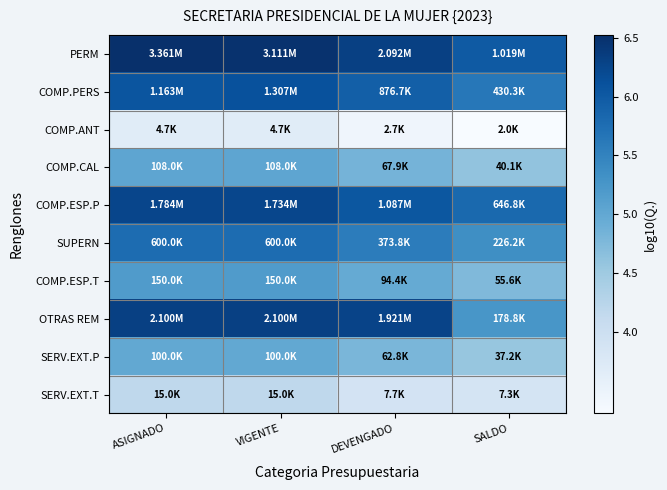

Reading right to left, extract all data points from this chart.

PERM: SALDO=6.0	DEVENGADO=6.3	VIGENTE=6.5	ASIGNADO=6.5
COMP.PERS: SALDO=5.6	DEVENGADO=5.9	VIGENTE=6.1	ASIGNADO=6.1
COMP.ANT: SALDO=3.3	DEVENGADO=3.4	VIGENTE=3.7	ASIGNADO=3.7
COMP.CAL: SALDO=4.6	DEVENGADO=4.8	VIGENTE=5.0	ASIGNADO=5.0
COMP.ESP.P: SALDO=5.8	DEVENGADO=6.0	VIGENTE=6.2	ASIGNADO=6.3
SUPERN: SALDO=5.4	DEVENGADO=5.6	VIGENTE=5.8	ASIGNADO=5.8
COMP.ESP.T: SALDO=4.7	DEVENGADO=5.0	VIGENTE=5.2	ASIGNADO=5.2
OTRAS REM: SALDO=5.3	DEVENGADO=6.3	VIGENTE=6.3	ASIGNADO=6.3
SERV.EXT.P: SALDO=4.6	DEVENGADO=4.8	VIGENTE=5.0	ASIGNADO=5.0
SERV.EXT.T: SALDO=3.9	DEVENGADO=3.9	VIGENTE=4.2	ASIGNADO=4.2